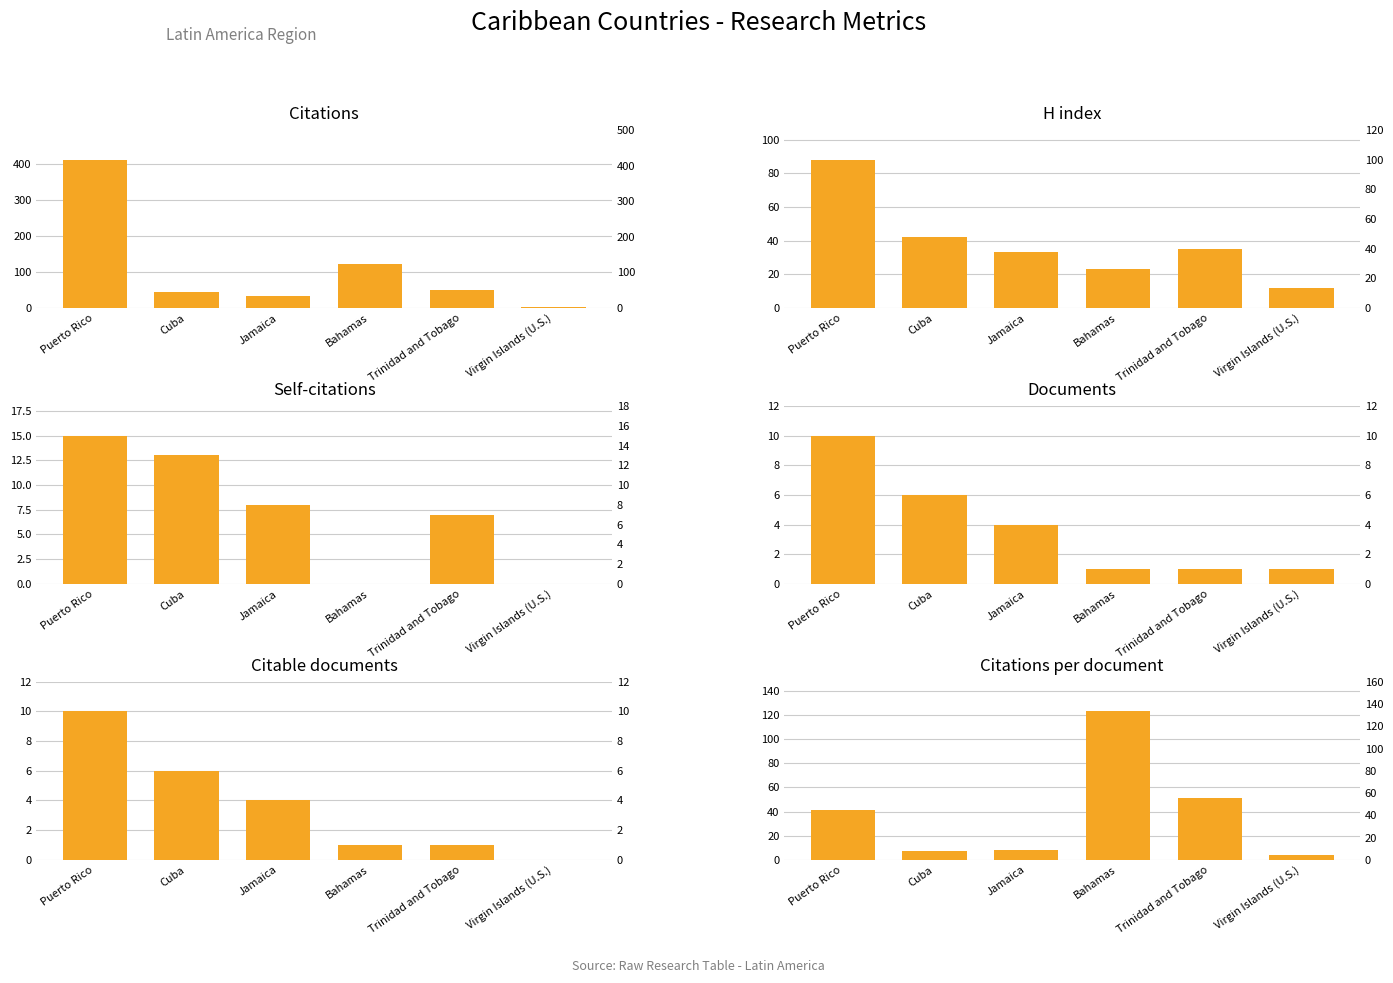

How many series are shown in this chart?

6